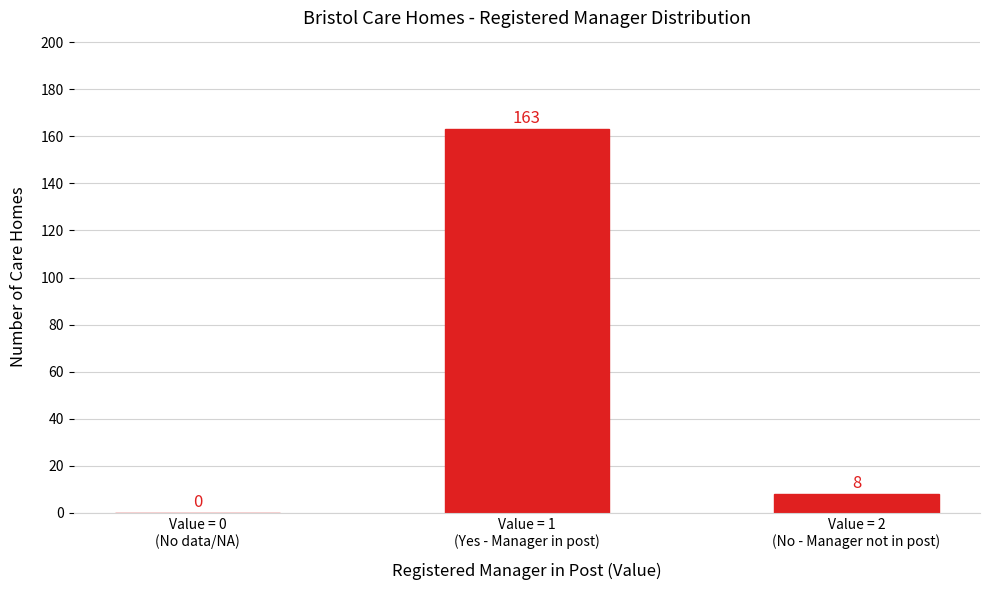

What is the sum of all values?

171